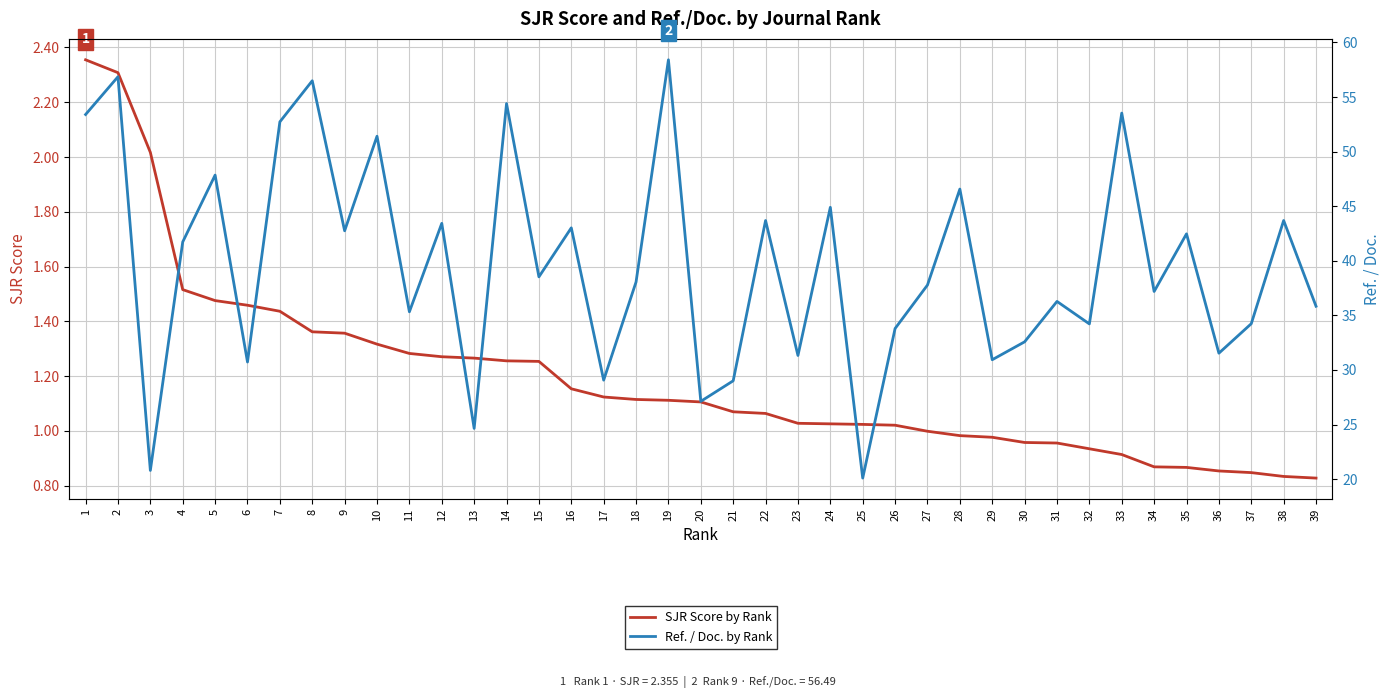

How many values in the SJR Score by Rank series exceed 1?

26